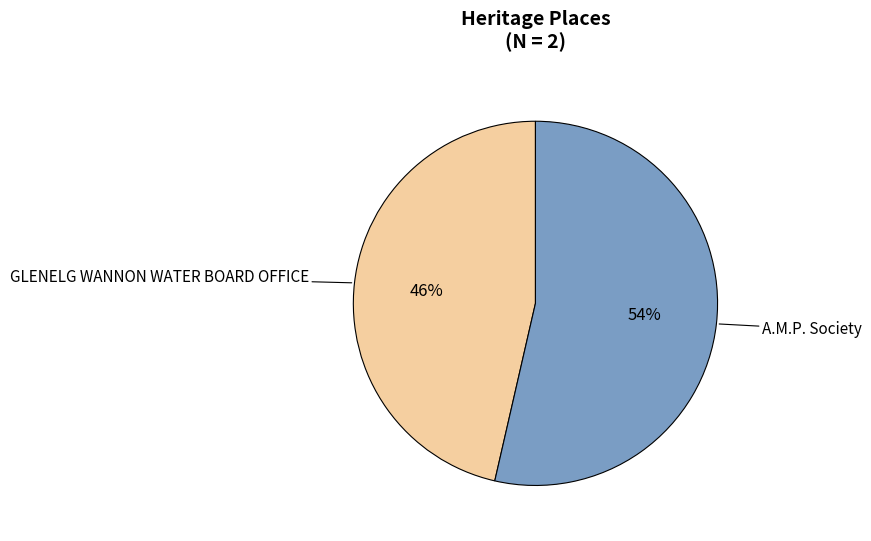

To the nearest percent, what is the average slice percentage?

50%